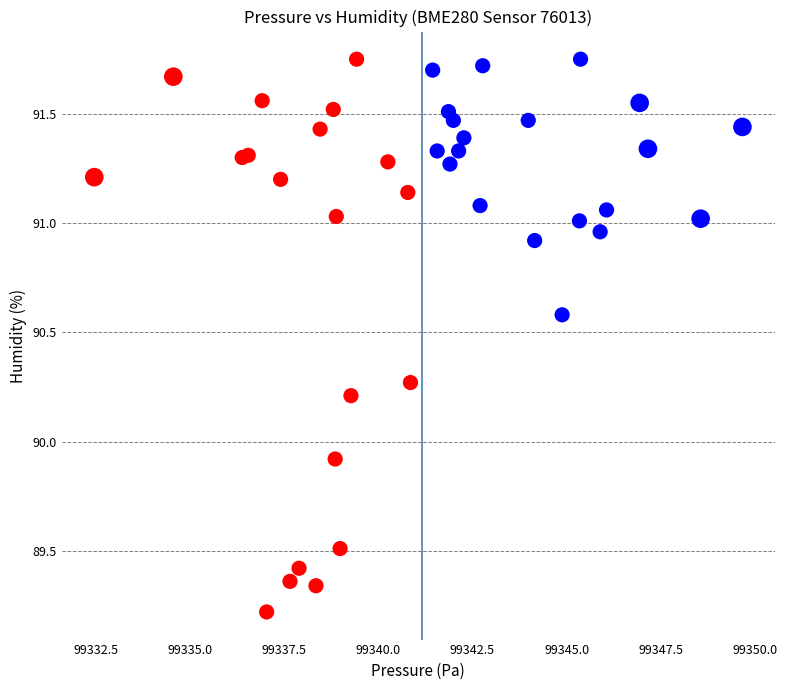

What Y value in the scatter plot is closest to 90?

89.9